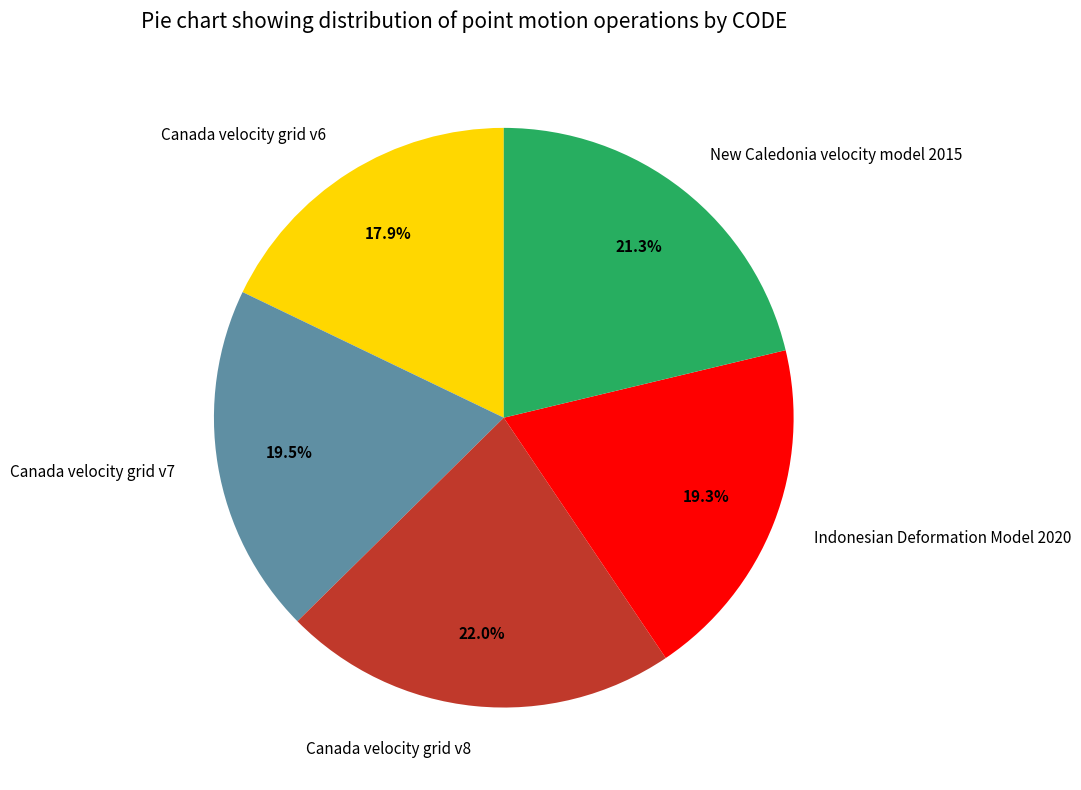

How many slices are in this pie chart?

5